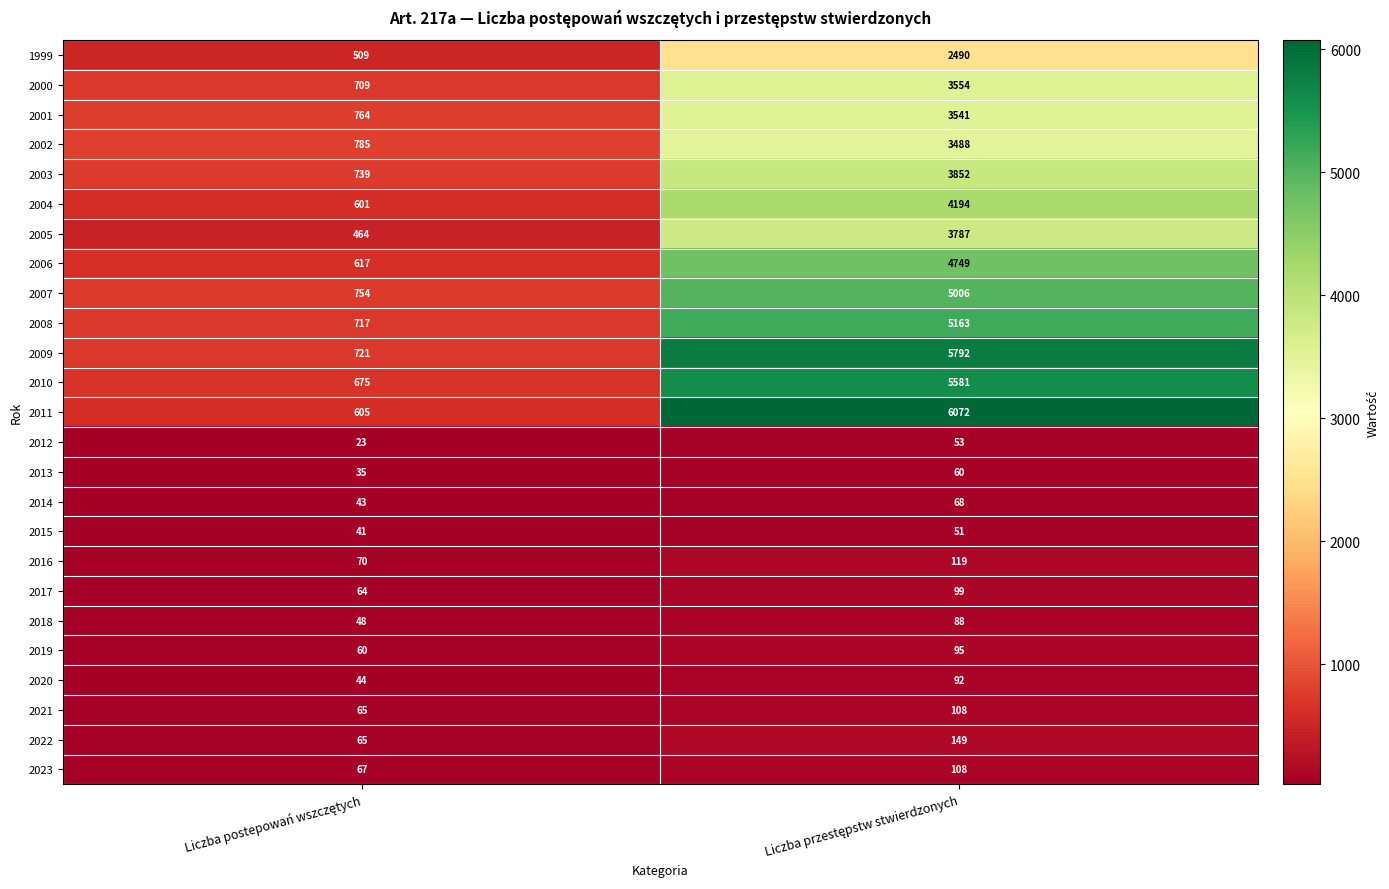

Which series has the largest total across all categories?

2011